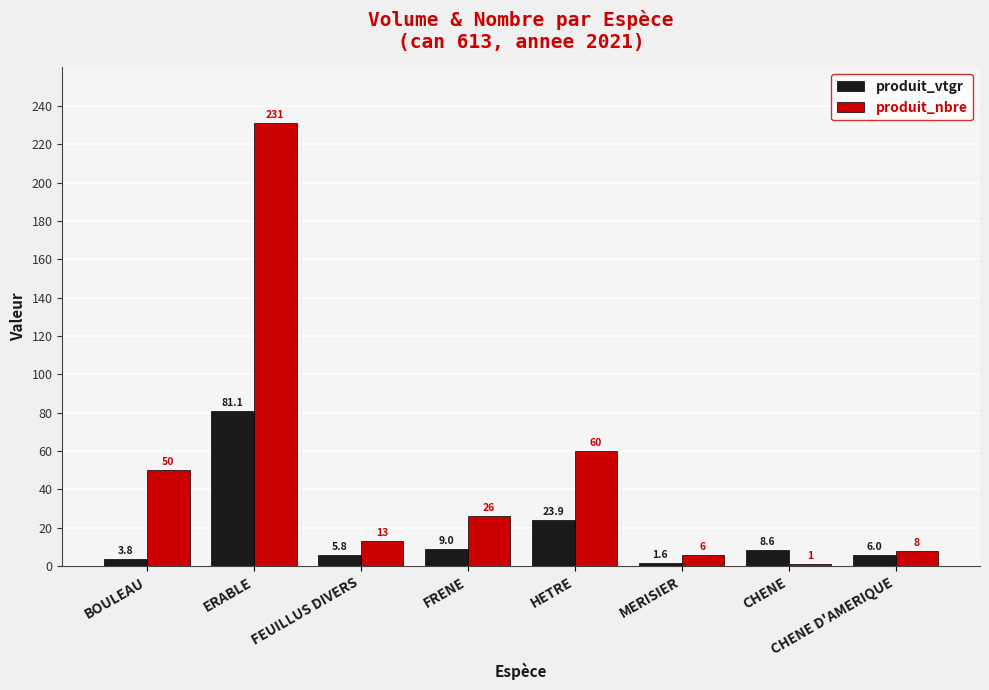

Is it true that produit_vtgr equals 9.0 at FRENE?

True